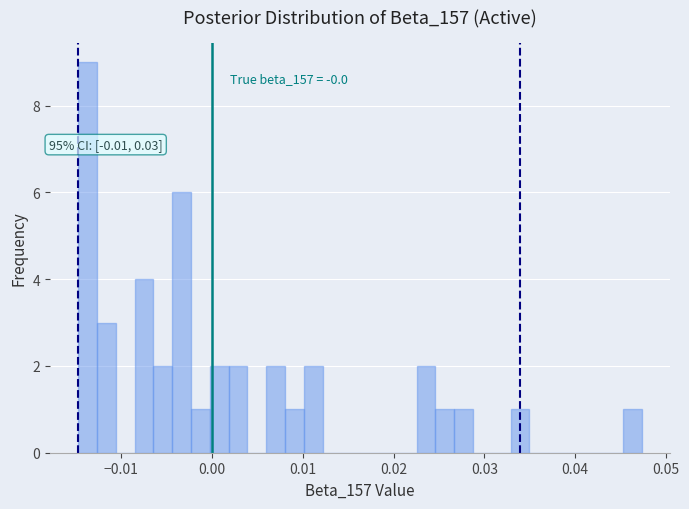

Read against the x-axis, roughly where is the centre of the tallest bar?

-0.014